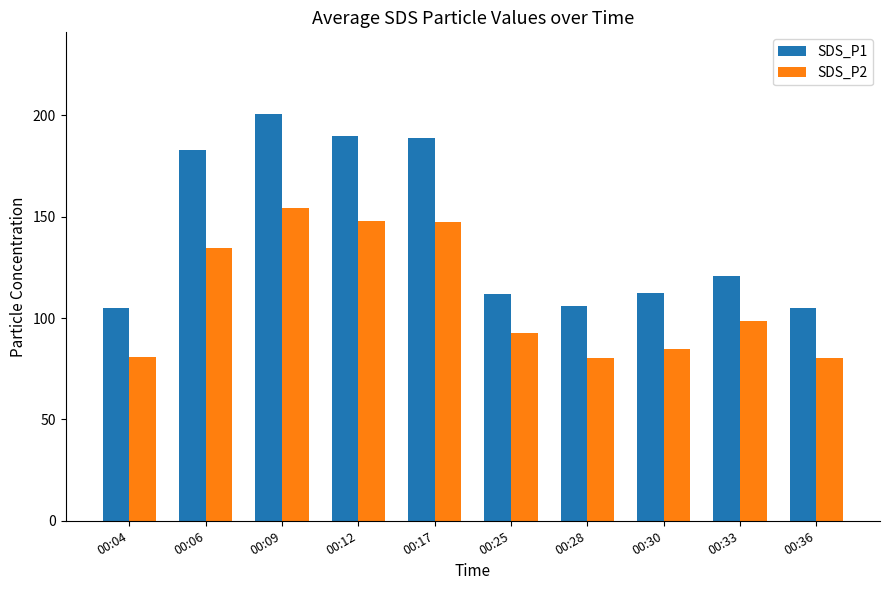

Which series has the largest total across all categories?

SDS_P1